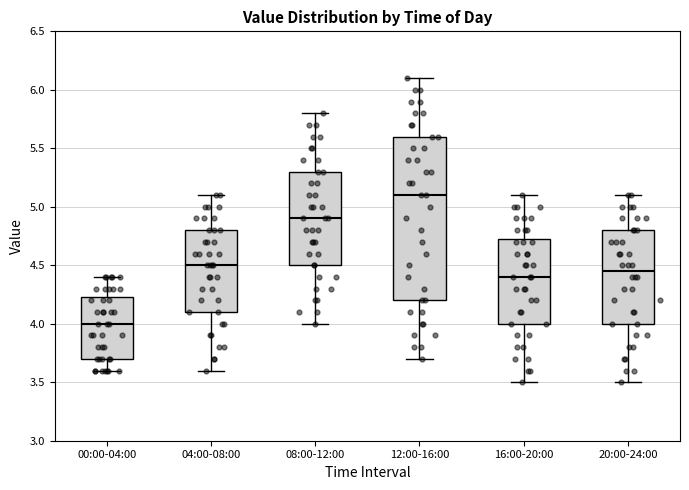

Which box has the highest median line?

12:00-16:00